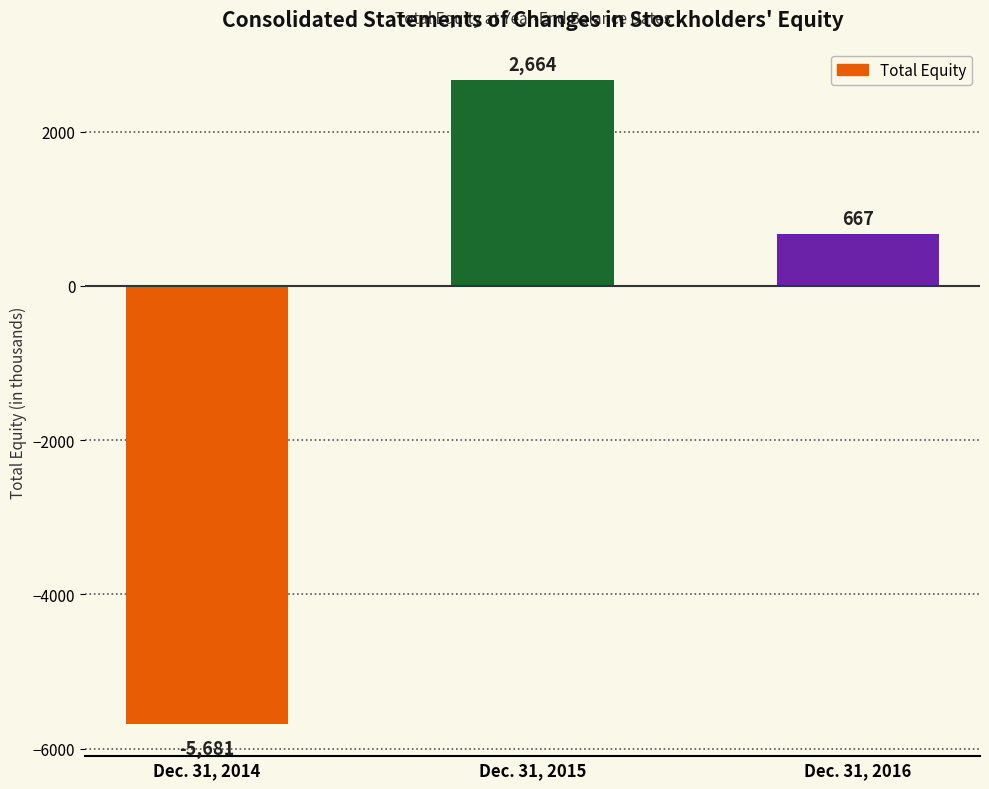

What is the smallest value displayed?

-5681